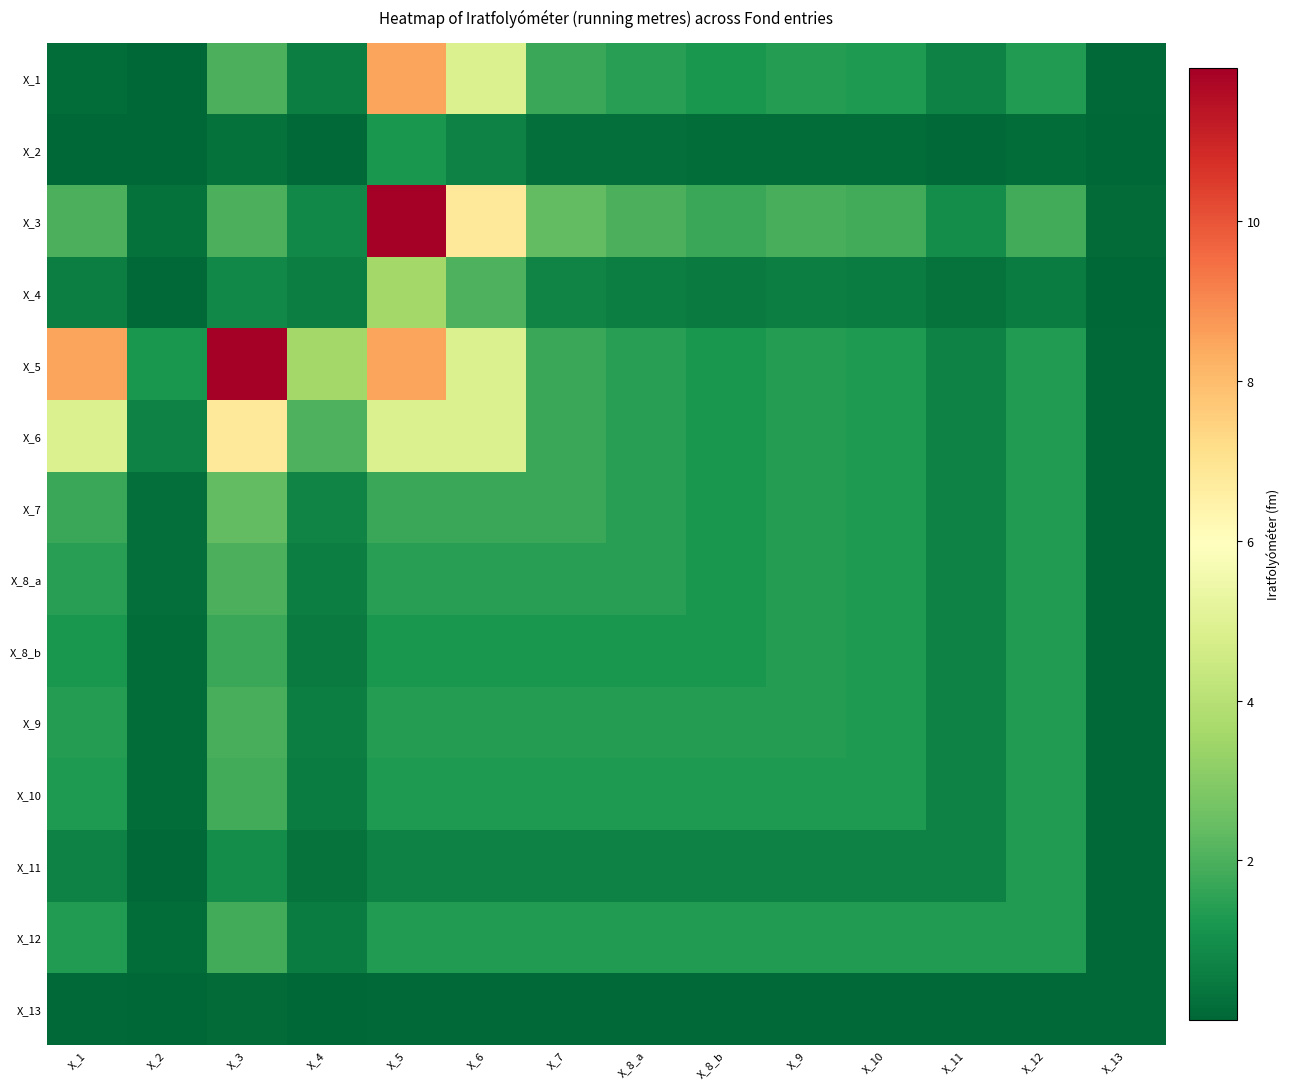

What is the total value across all series at X_12?

15.9